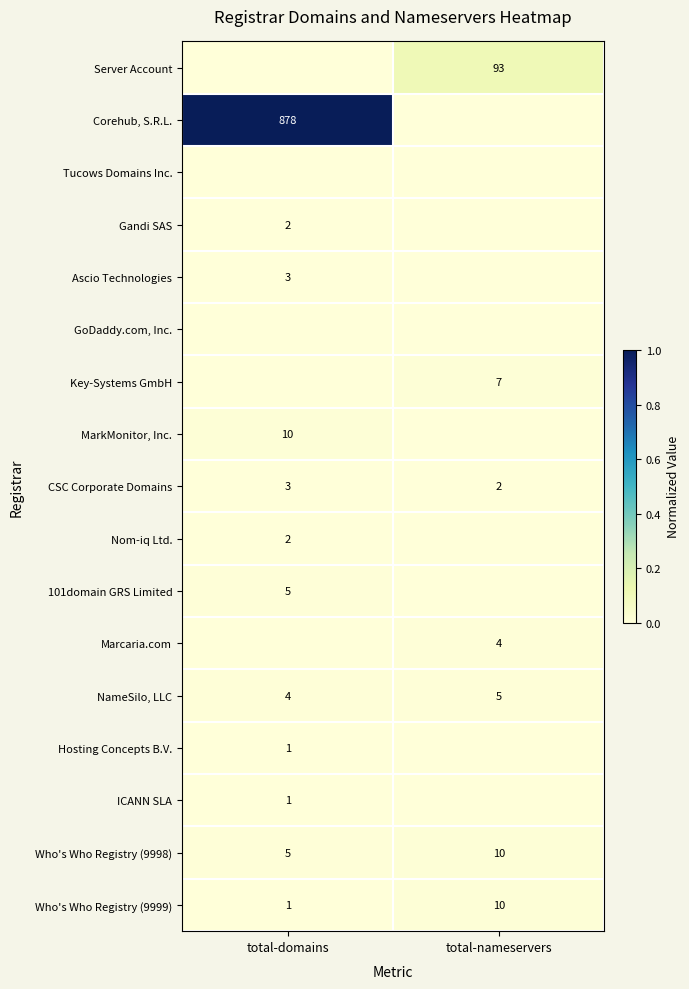

At how many categories does at least one series exceed 0?

2